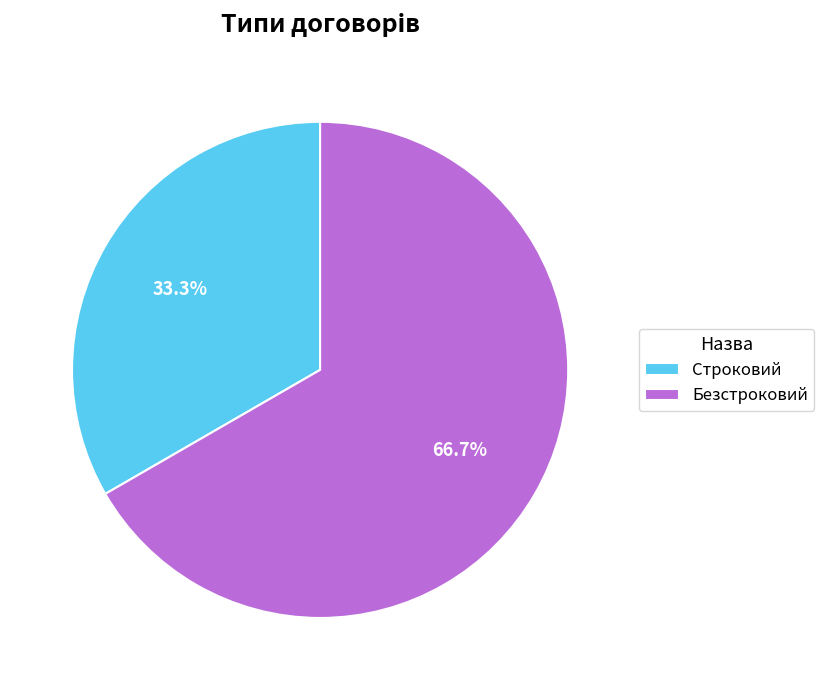

True or false: Строковий accounts for 33% of the total.

True